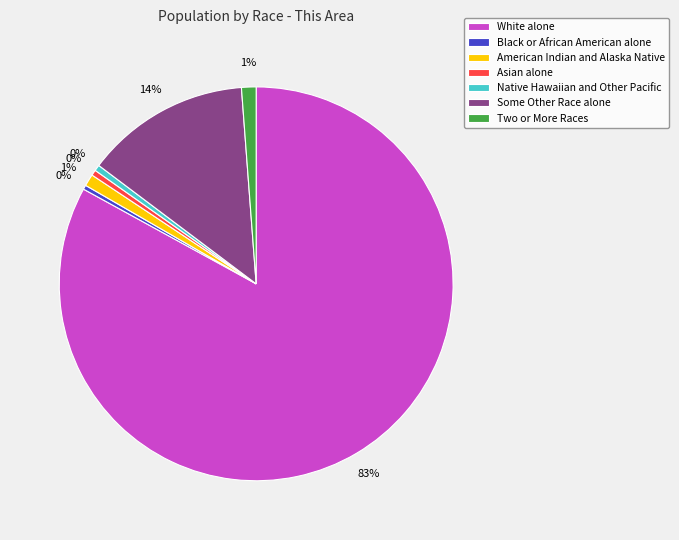

Approximately how many times larger is the value at White alone compared to Black or African American alone?

236.5